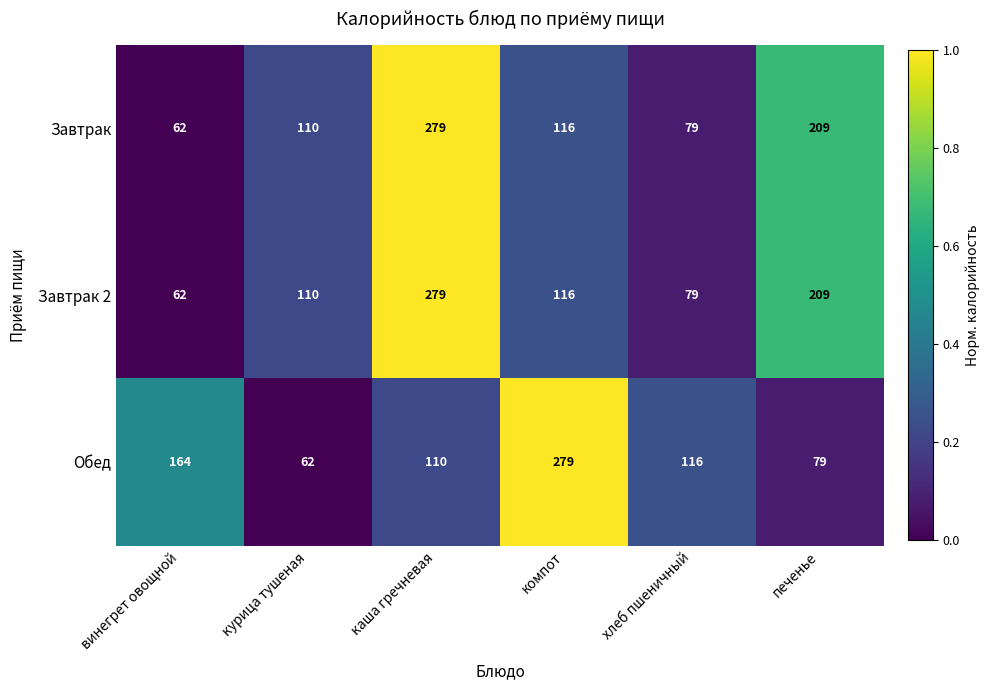

At which category is the sum across all series the highest?

каша гречневая